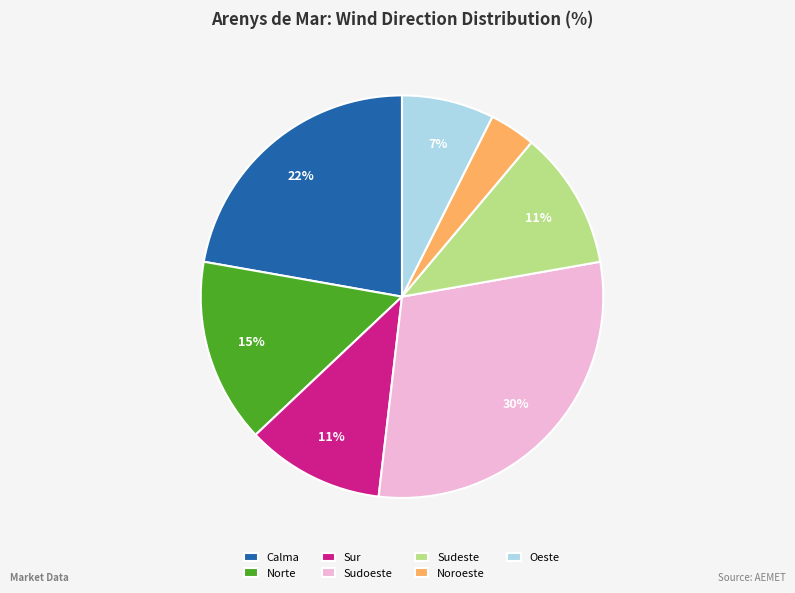

True or false: Sur accounts for 25% of the total.

False